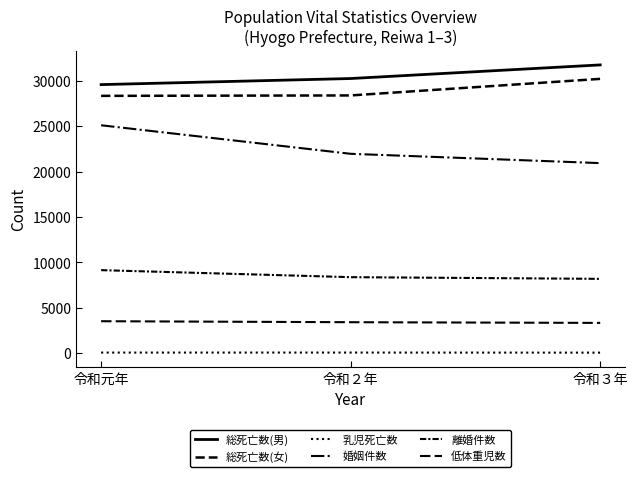

Which label corresponds to the largest value in the chart?

令和３年